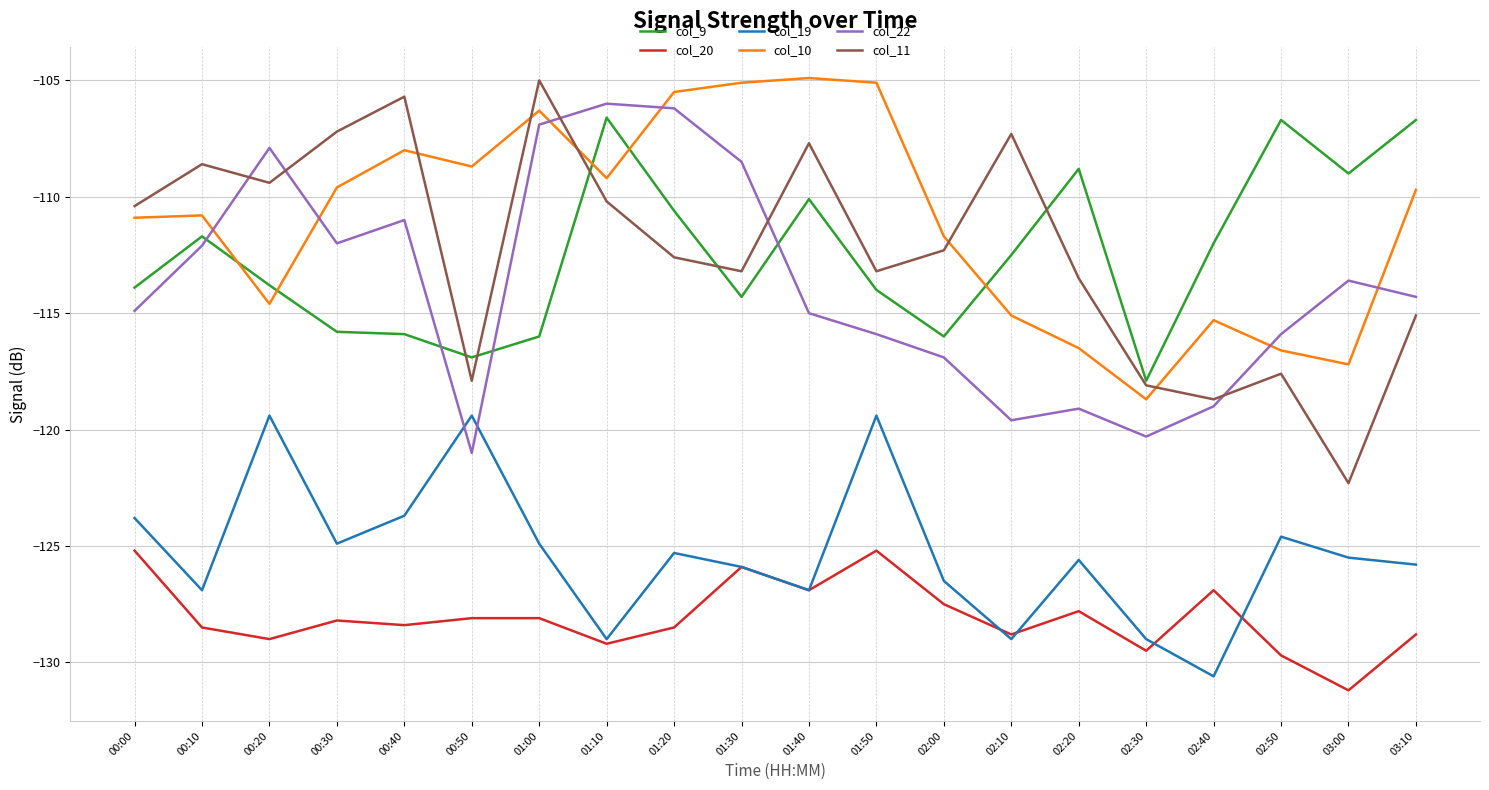

What is the difference between the col_19 values at 00:20 and 02:50?

5.2